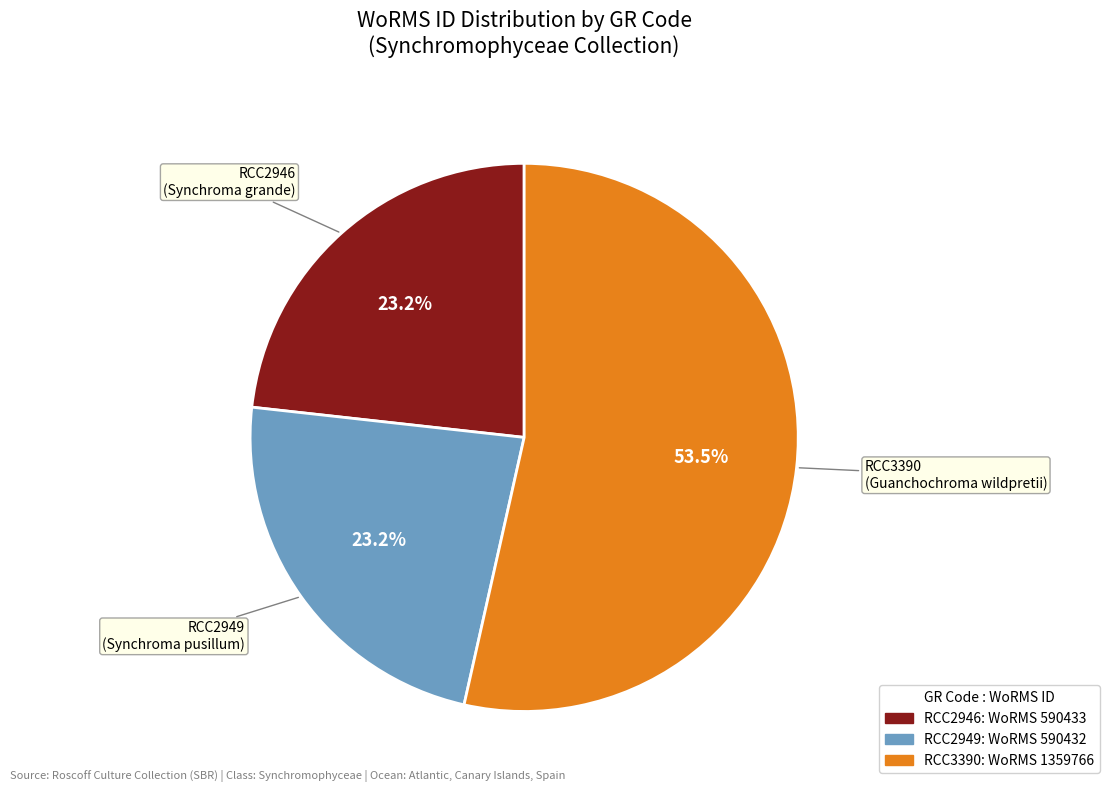

Count the number of slices in the pie.

3